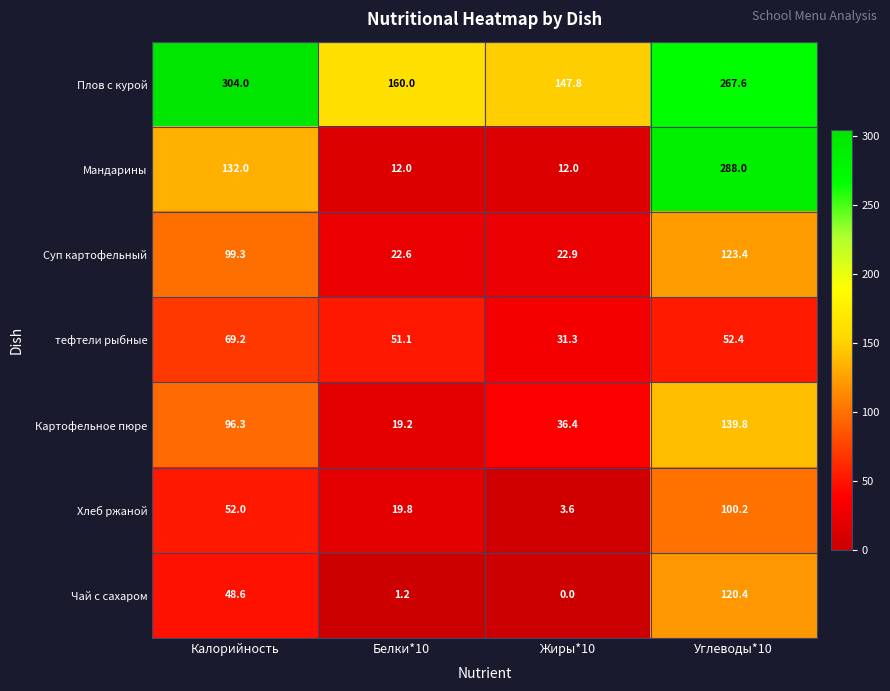

Rank the series at Углеводы*10 from highest to lowest value.

Мандарины, Плов с курой, Картофельное пюре, Суп картофельный, Чай с сахаром, Хлеб ржаной, тефтели рыбные